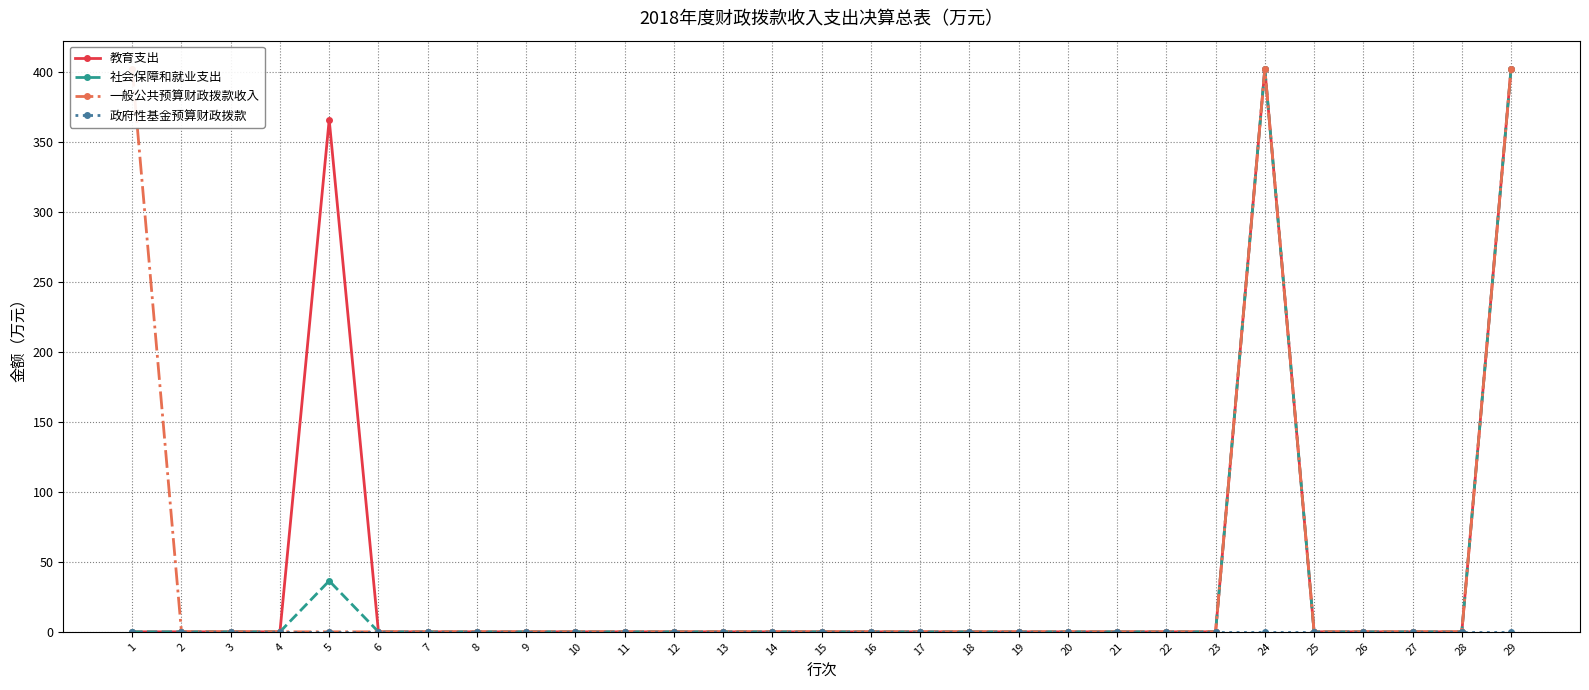

Does the chart display data point markers on the line(s)?

Yes